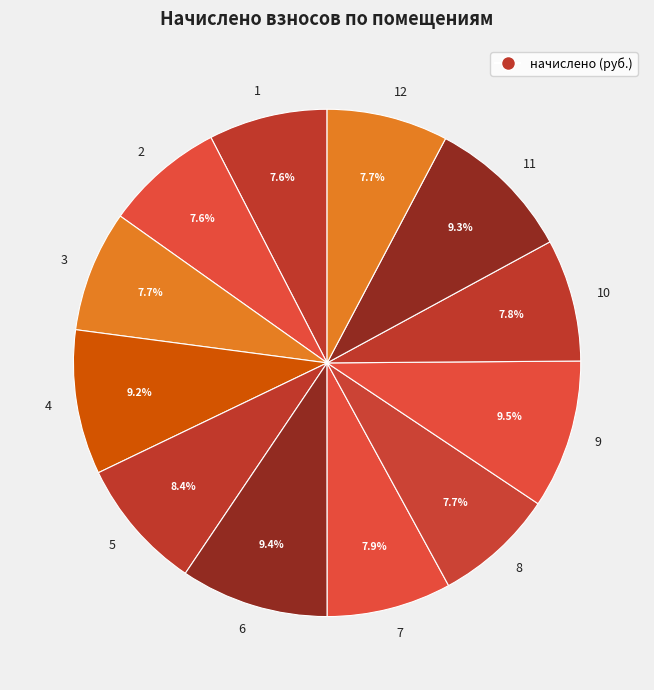

Does 6 account for over 50% of the chart?

No